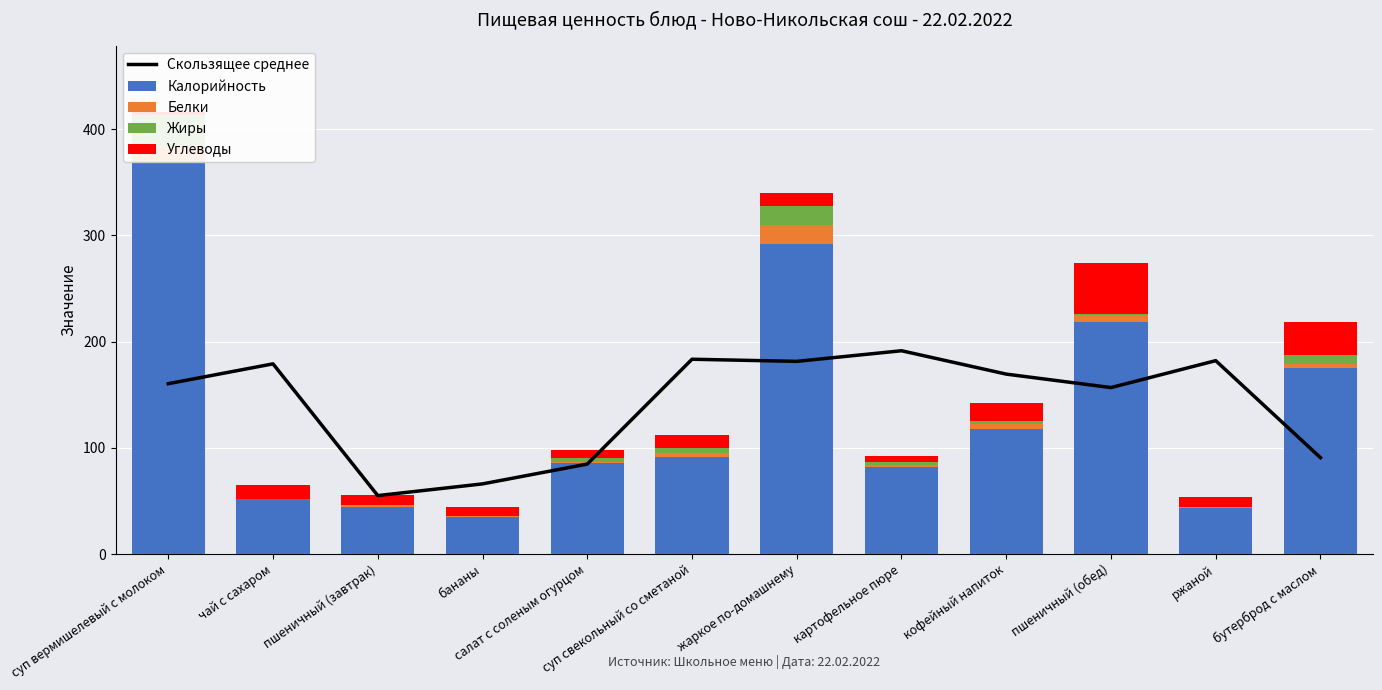

How many series are shown in this chart?

5